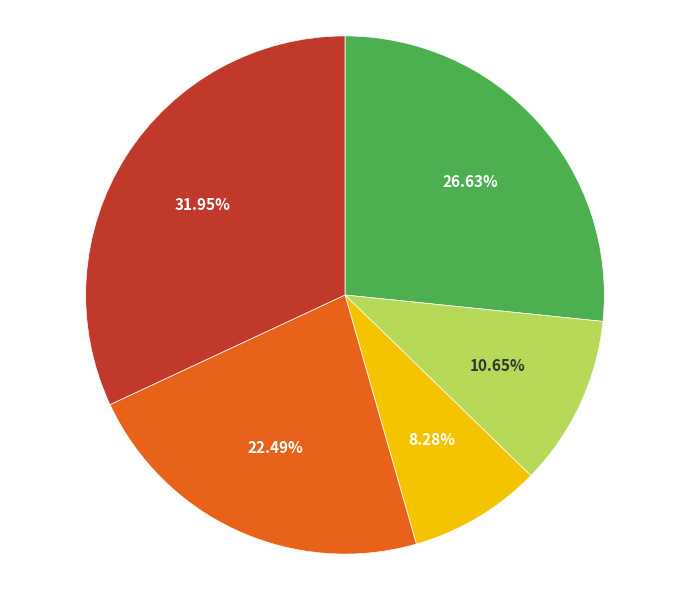

Is there a majority slice in this chart?

No